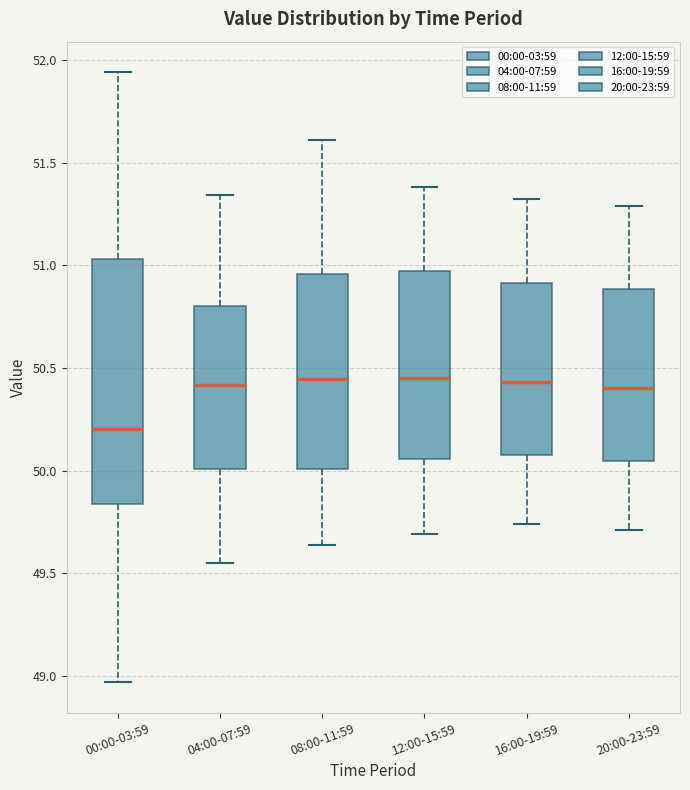

Reading left to right, read every box against the y-axis: the position of its median line, the range the box covers, and the ends of its whiskers. The values are not printed on the chart, so give them approximately, as read against the axis.

00:00-03:59: median 50.20, box 49.85 to 51.05, whiskers 48.95 to 51.95
04:00-07:59: median 50.40, box 50.00 to 50.80, whiskers 49.55 to 51.35
08:00-11:59: median 50.45, box 50.00 to 50.95, whiskers 49.65 to 51.60
12:00-15:59: median 50.45, box 50.05 to 50.95, whiskers 49.70 to 51.40
16:00-19:59: median 50.45, box 50.10 to 50.90, whiskers 49.75 to 51.30
20:00-23:59: median 50.40, box 50.05 to 50.90, whiskers 49.70 to 51.30